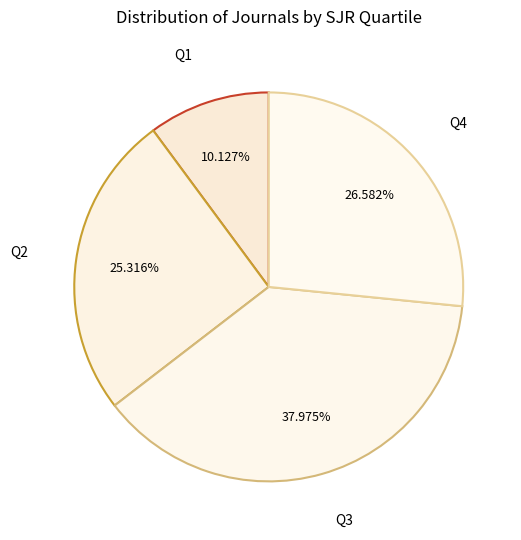

To the nearest percent, what percentage of the pie is Q3?

38%